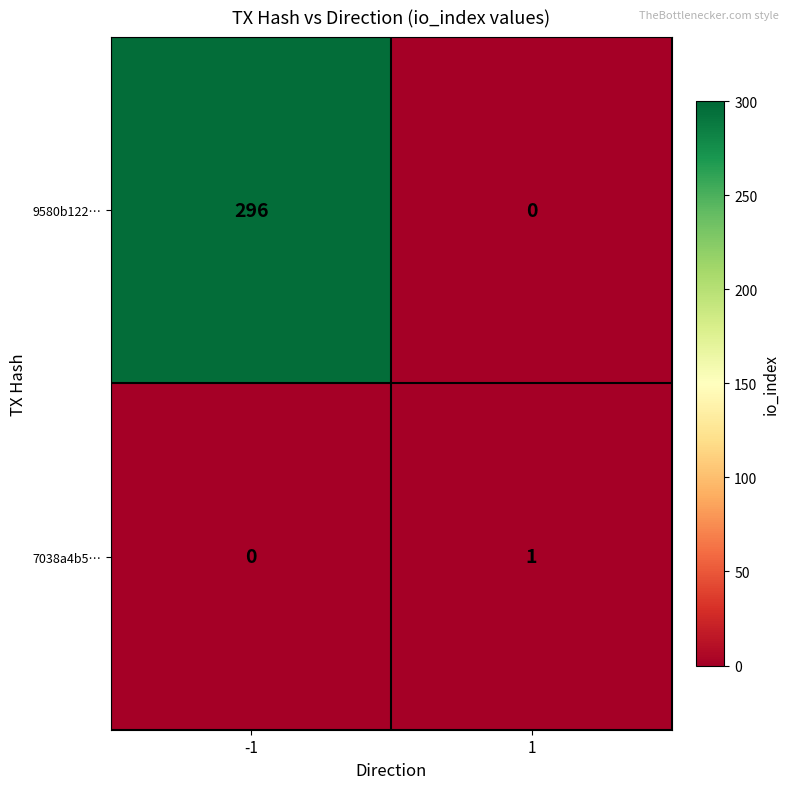

List the series in order of their peak value, lowest first.

7038a4b5…, 9580b122…